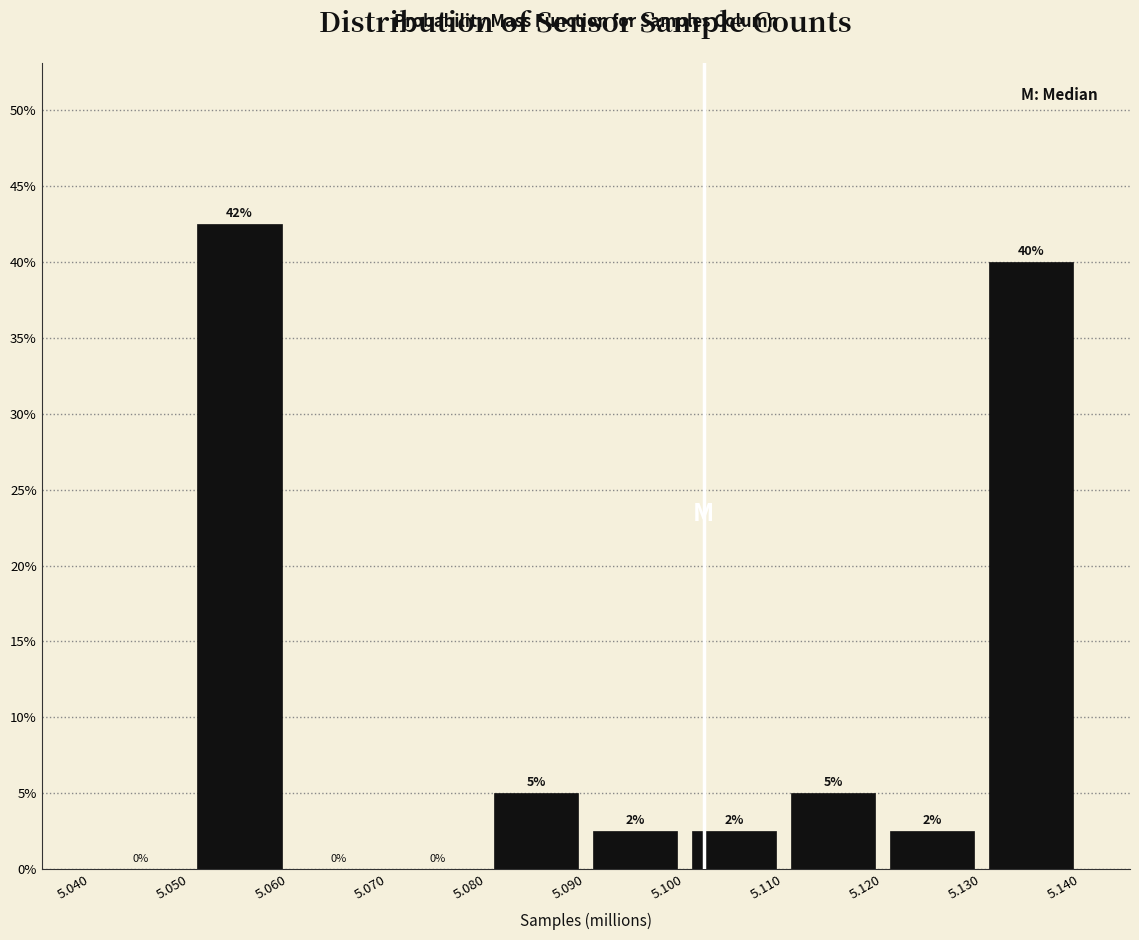

Which range on the x-axis has the tallest bar?

5.050 to 5.060